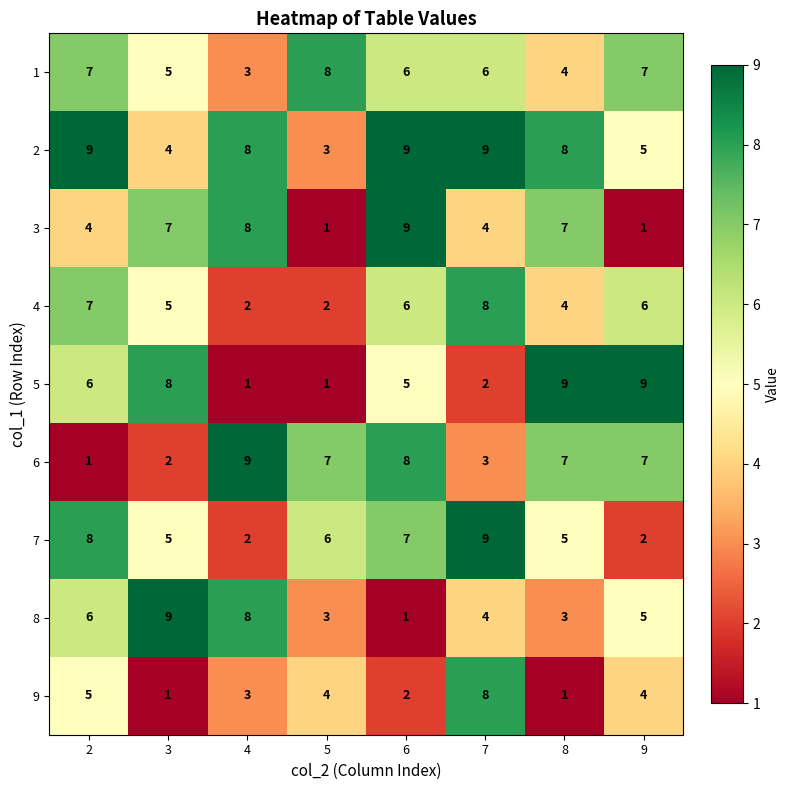

What is the sum of all 2 values?

55